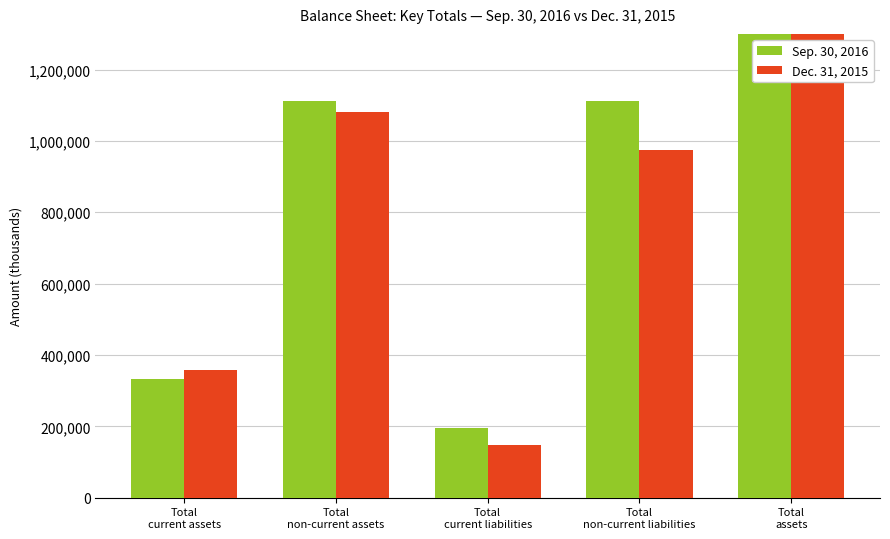

Which series has the largest total across all categories?

Sep. 30, 2016